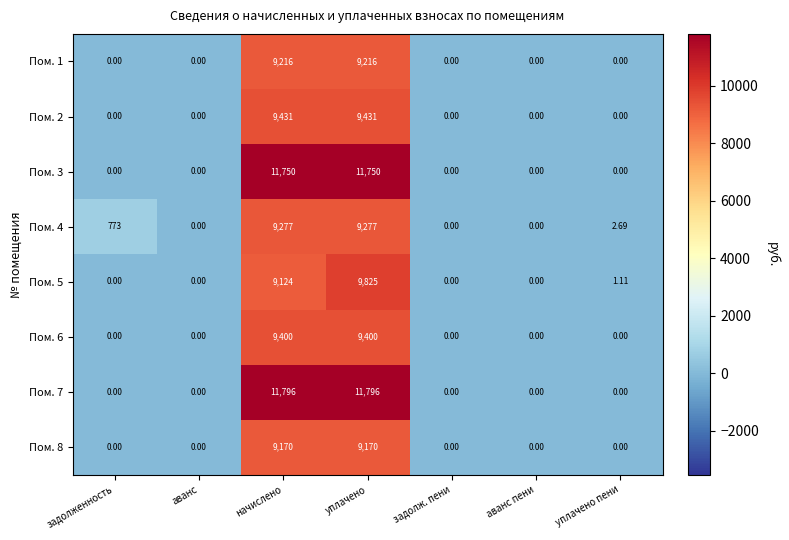

At which category is the sum across all series the highest?

уплачено